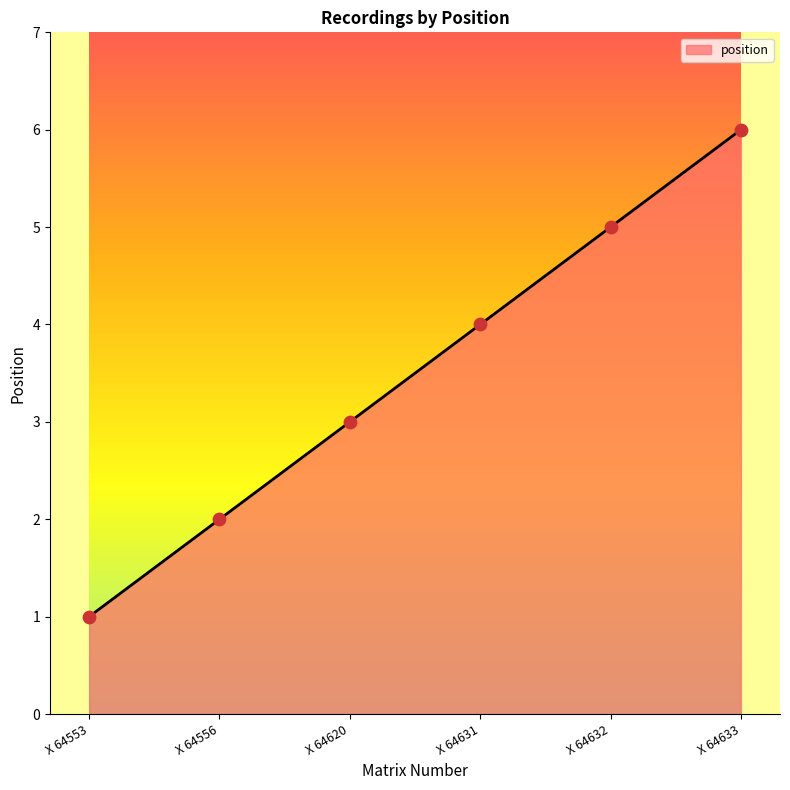

Which has a higher value, X 64631 or X 64556?

X 64631